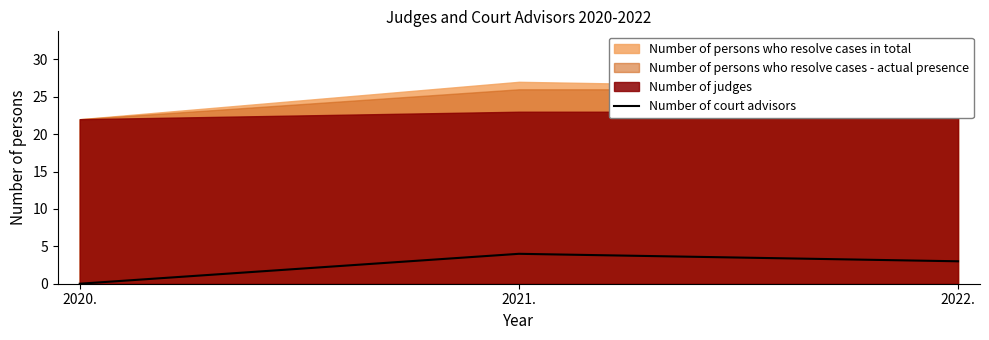

The chart shows a value of 3 at 2021.. True or false?

False